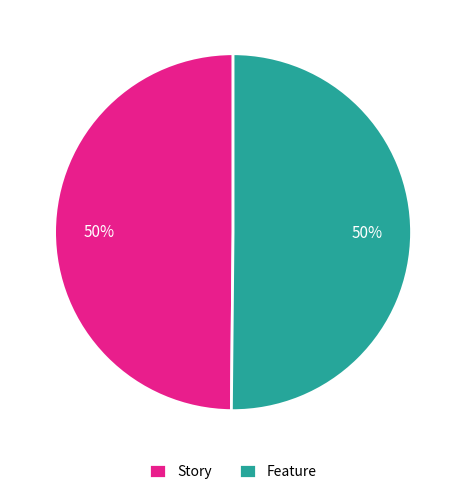

To the nearest percent, what is the combined percentage of Feature and Story?

100%